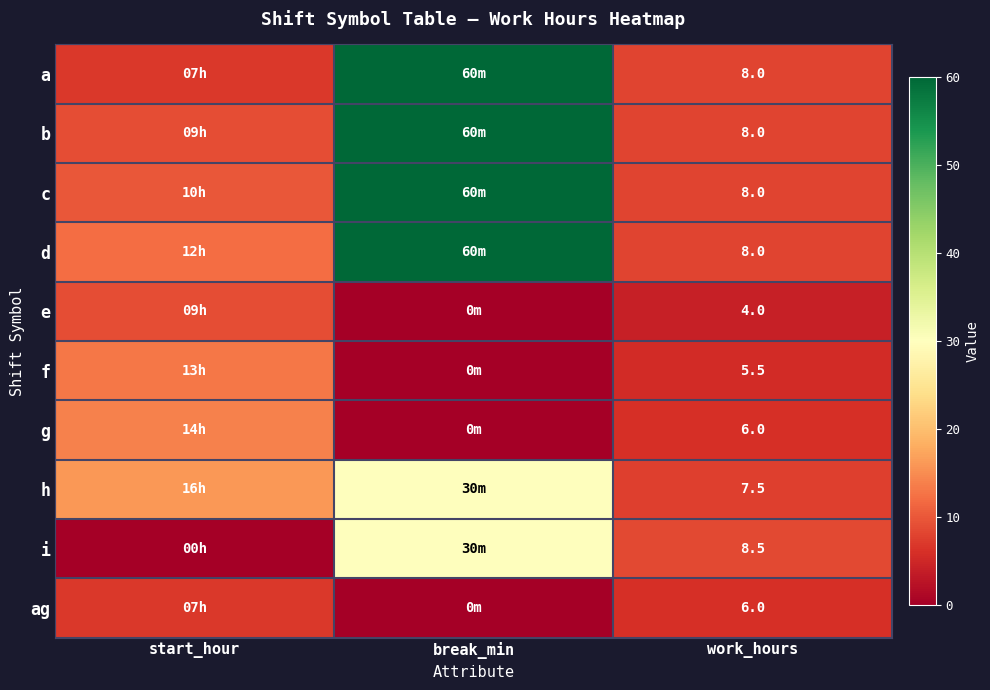

What is the difference between the highest and lowest values at work_hours?

4.5